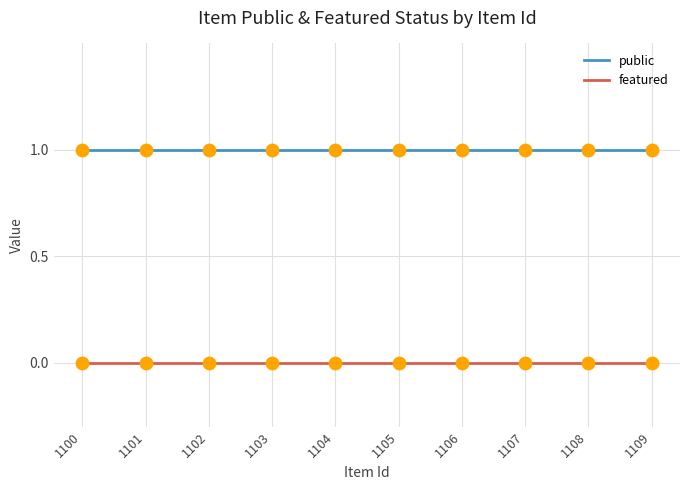

Which series has the largest total across all categories?

public